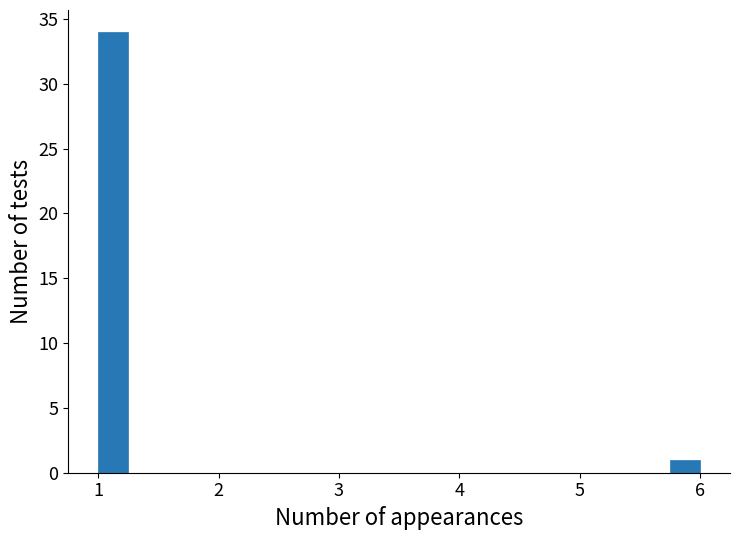

Around what value on the x-axis is the tallest bar? Give the approximate position of its centre, as read against the axis.

1.1